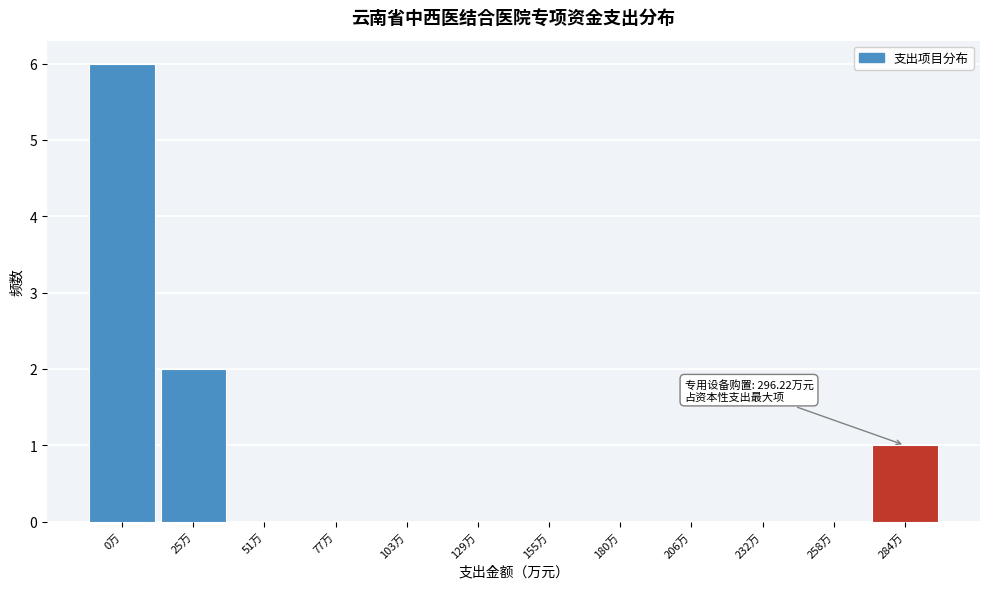

Reading left to right, list all the values displayed in this chart.

0万=6	25万=2	51万=0	77万=0	103万=0	129万=0	155万=0	180万=0	206万=0	232万=0	258万=0	284万=1